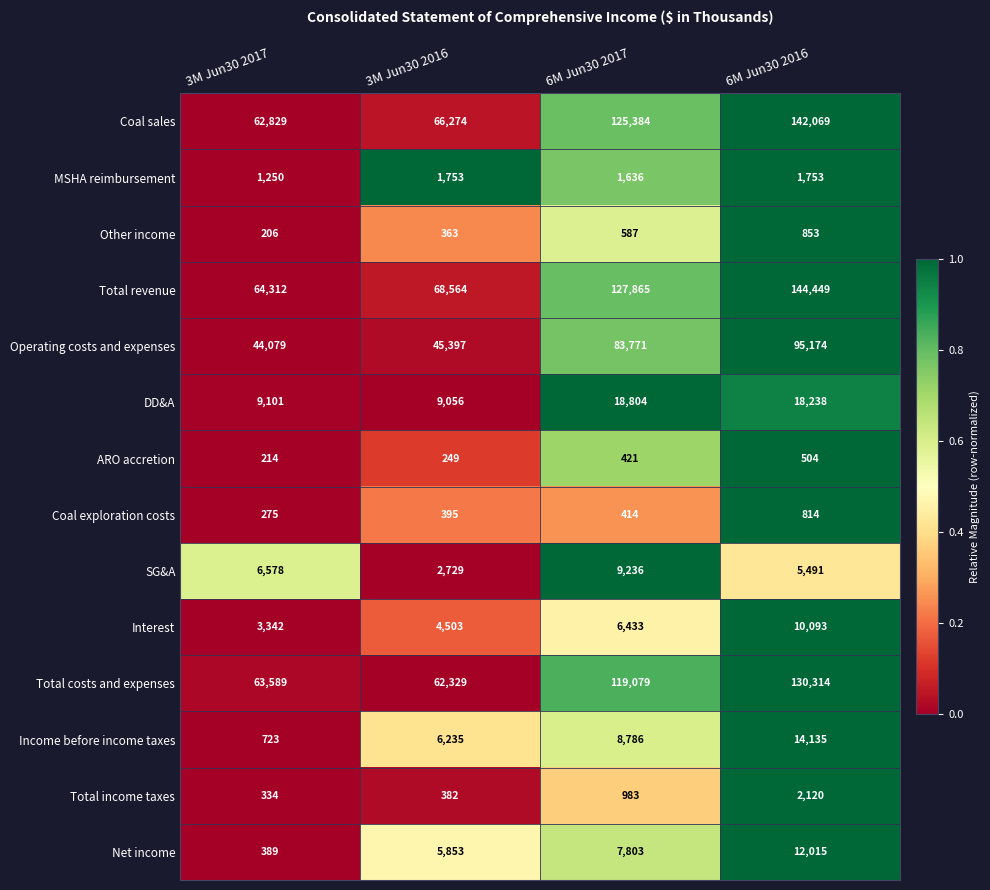

Rank the series by their maximum value, from lowest to highest.

ARO accretion, Coal exploration costs, Other income, MSHA reimbursement, Total income taxes, SG&A, Interest, Net income, Income before income taxes, DD&A, Operating costs and expenses, Total costs and expenses, Coal sales, Total revenue